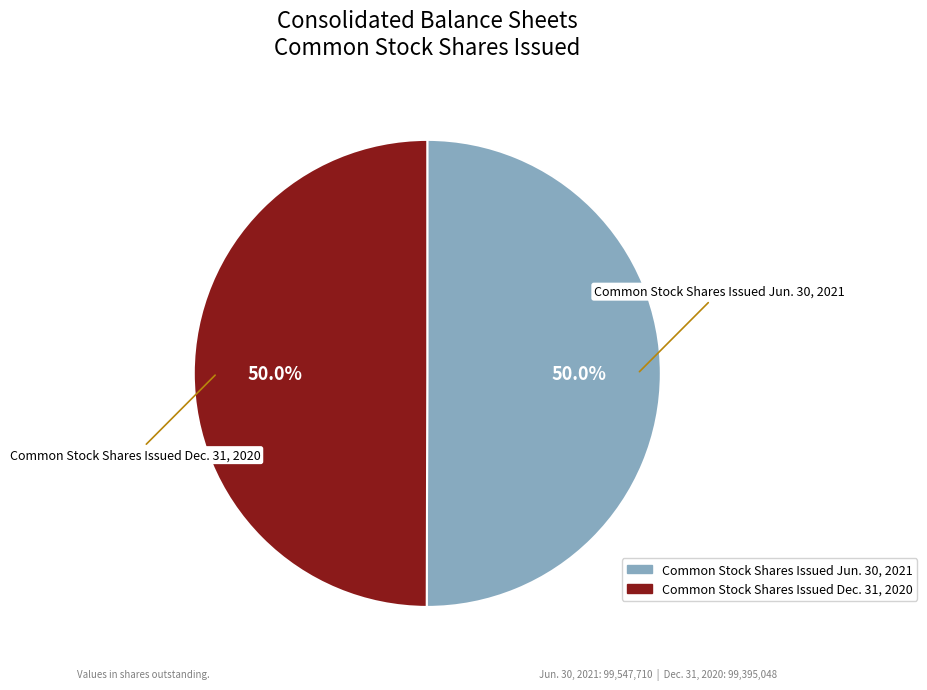

Is the sum of Common Stock Shares Issued Dec. 31, 2020 and Common Stock Shares Issued Jun. 30, 2021 greater than half?

Yes